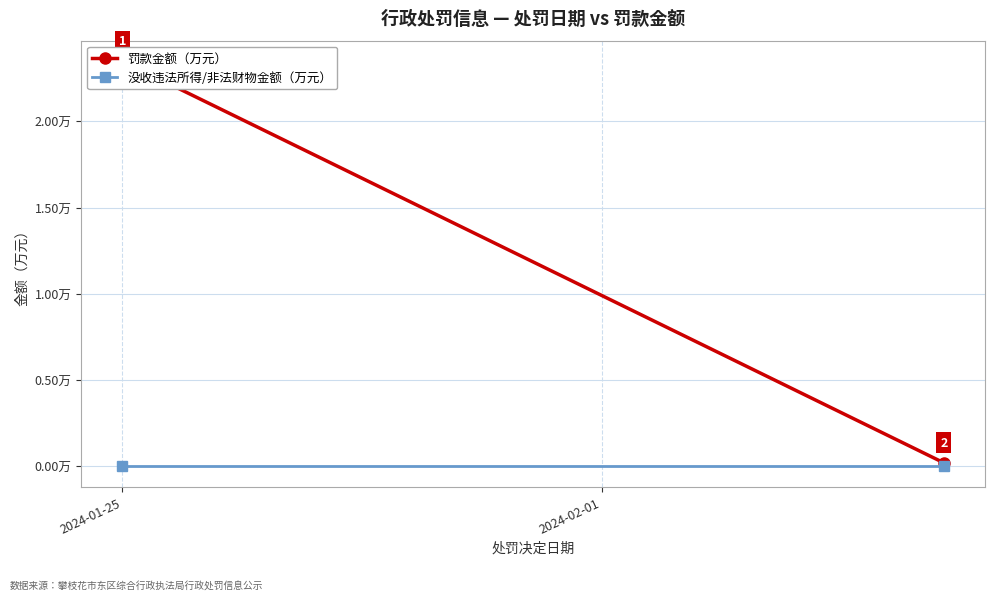

How many lines are shown in the chart?

2